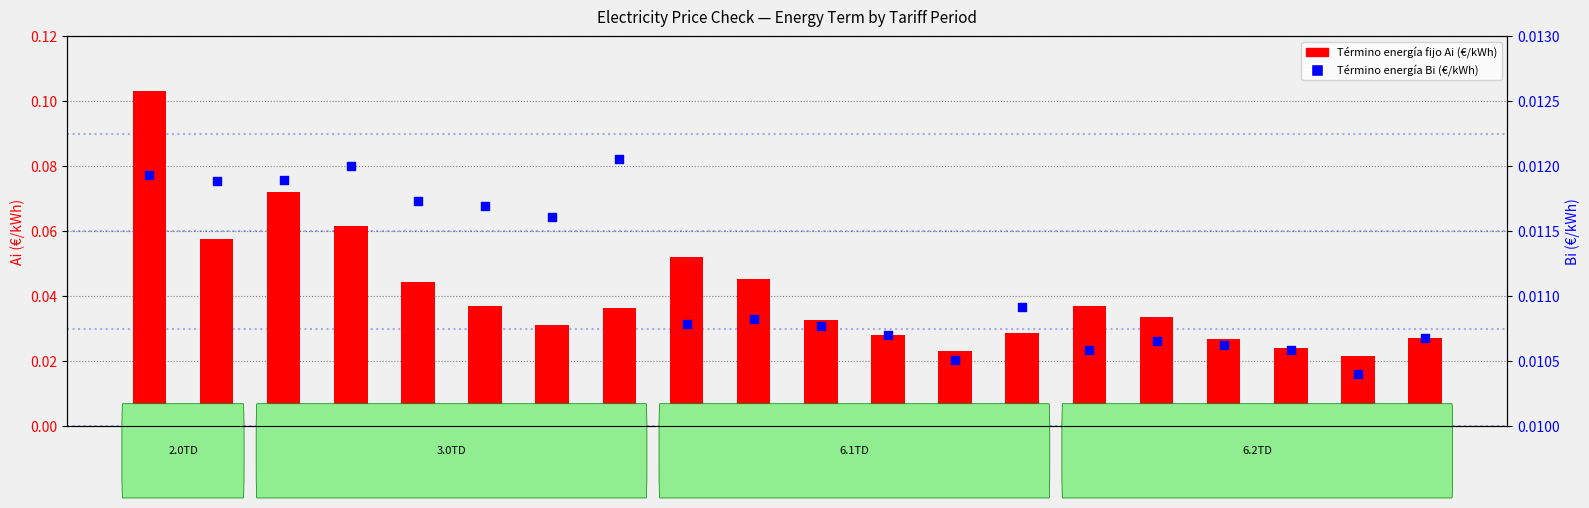

At which category is the sum across all series the highest?

2.0TD P1